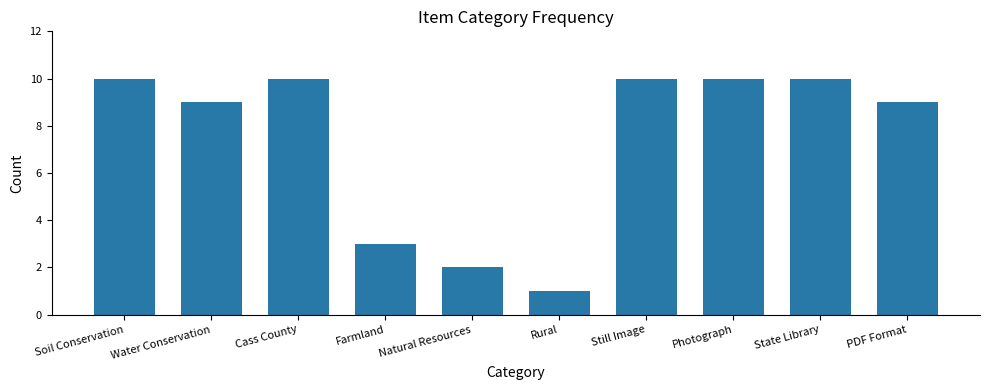

What is the ratio of the value at PDF Format to the value at State Library?

0.9